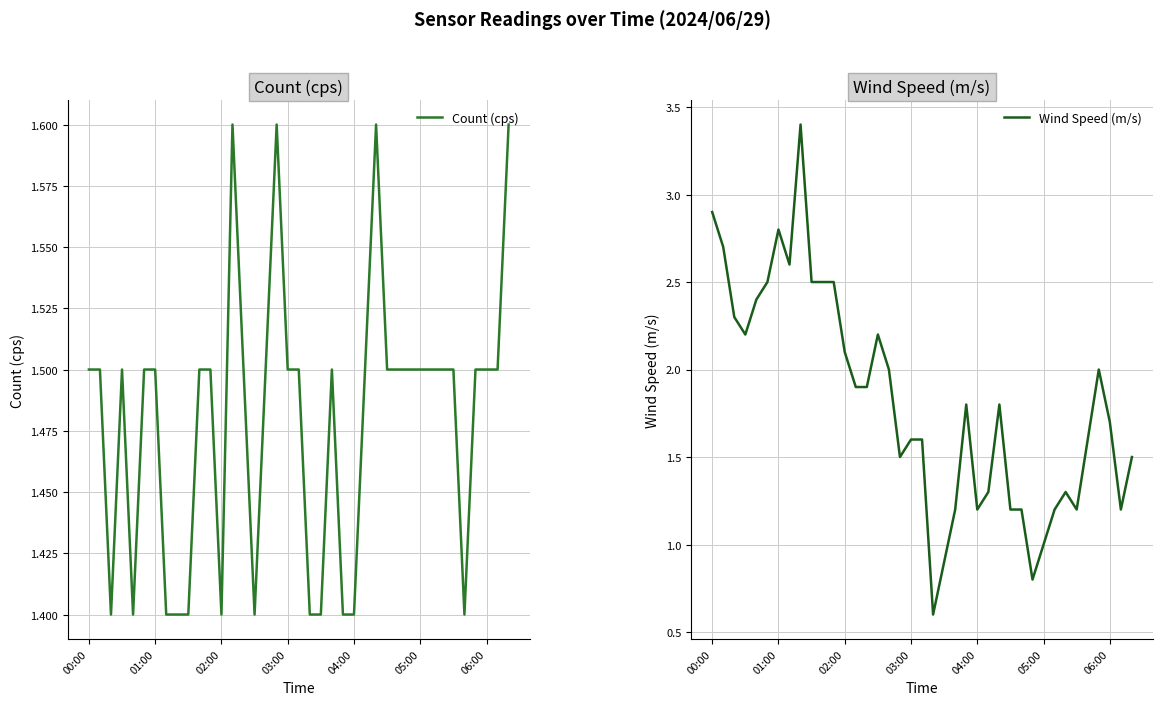

What are all the series names shown in the legend?

Count (cps), Wind Speed (m/s)